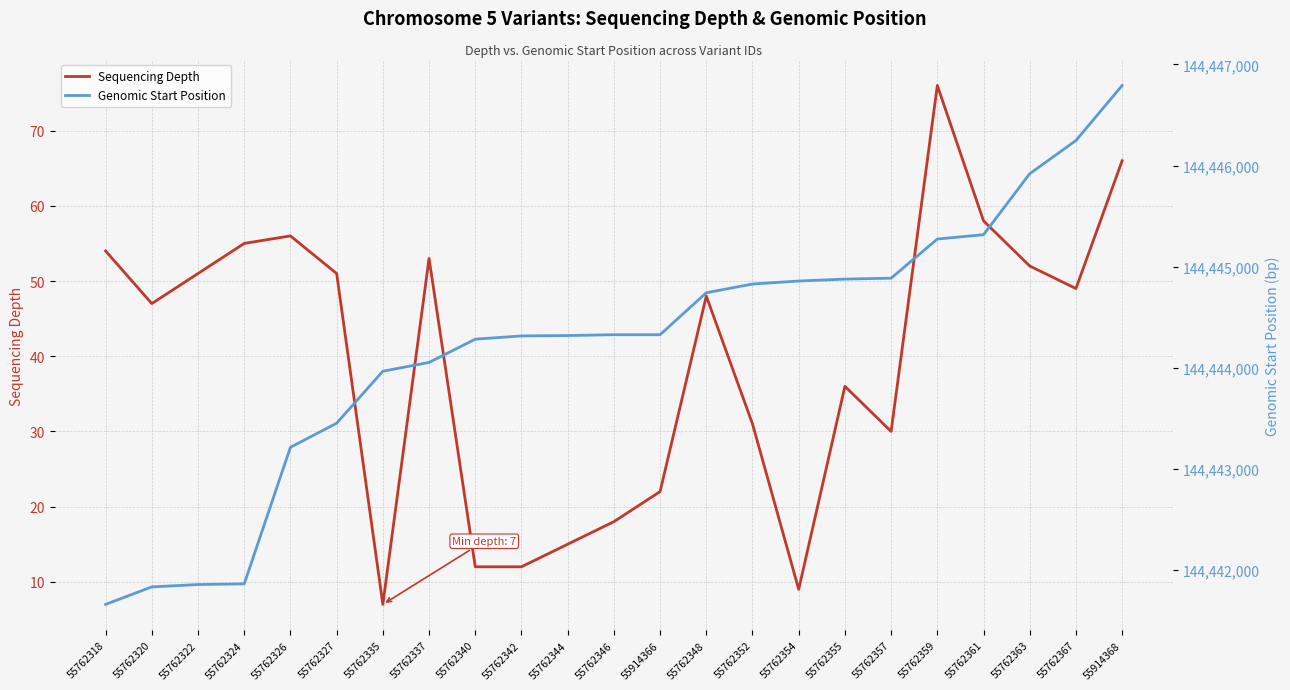

Between 55762346 and 55914366, which series saw the biggest shift?

Sequencing Depth